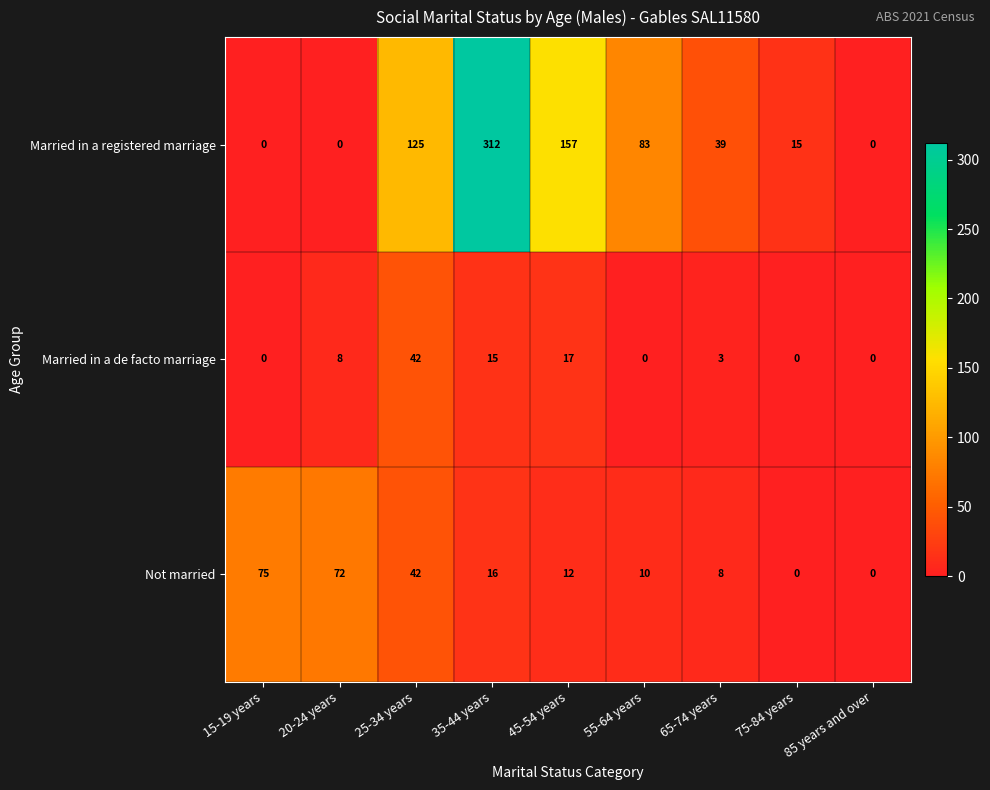

What is the total value across all series at 15-19 years?

75